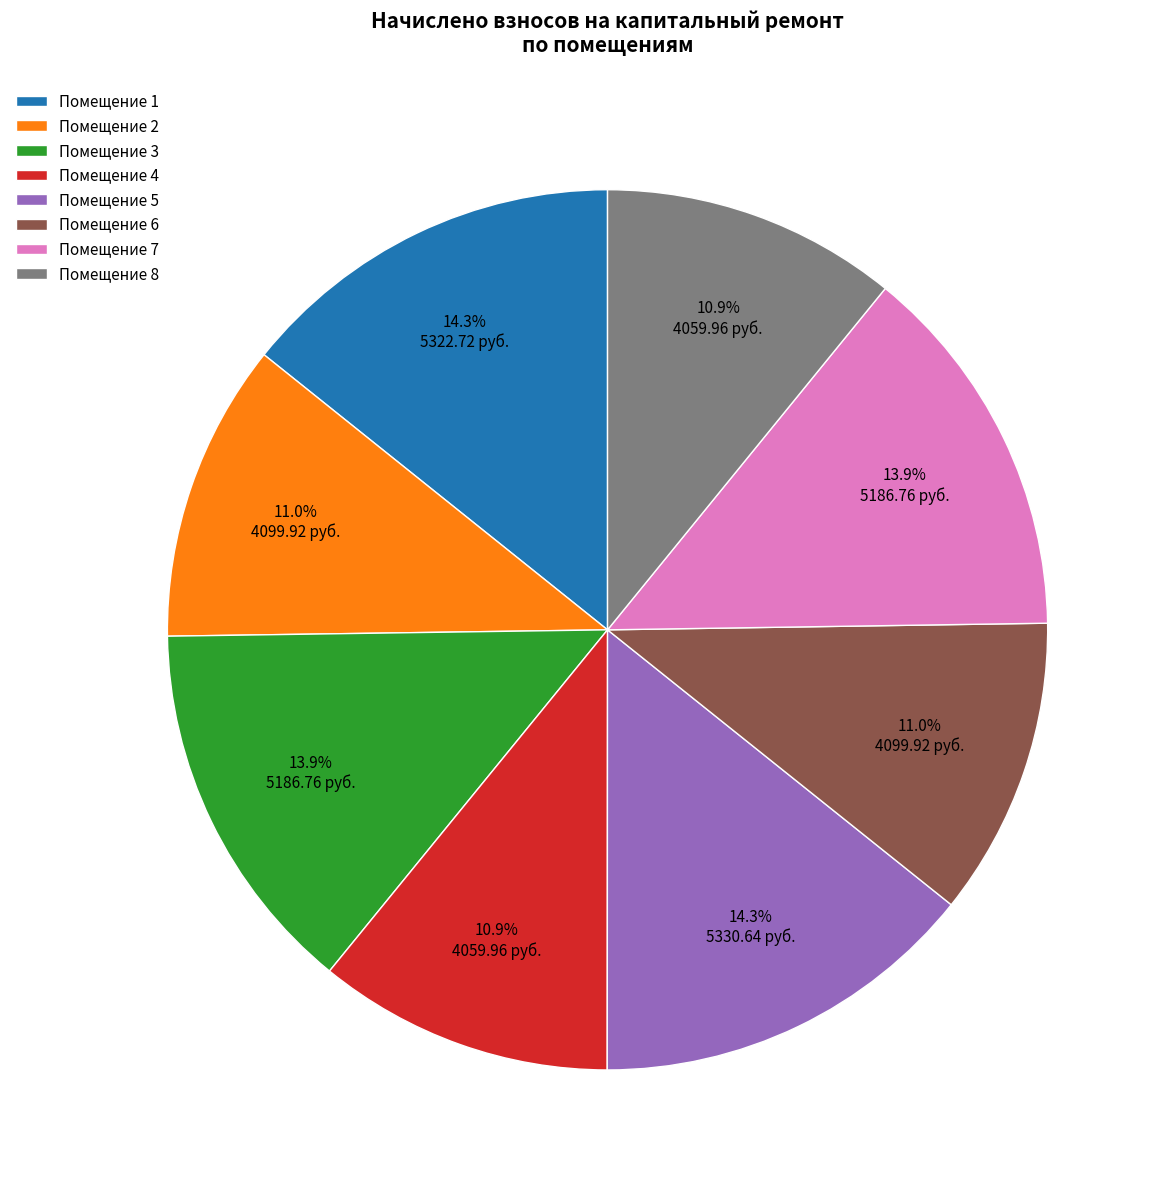

How much of the chart is everything except Помещение 1?

85.7%